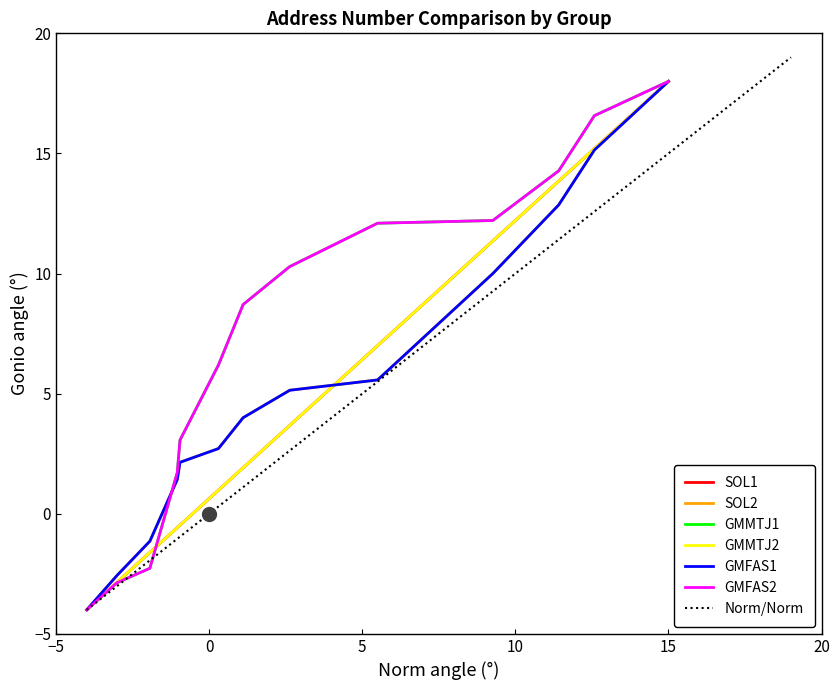

True or false: GMFAS1 and GMMTJ2 cross at least once.

True